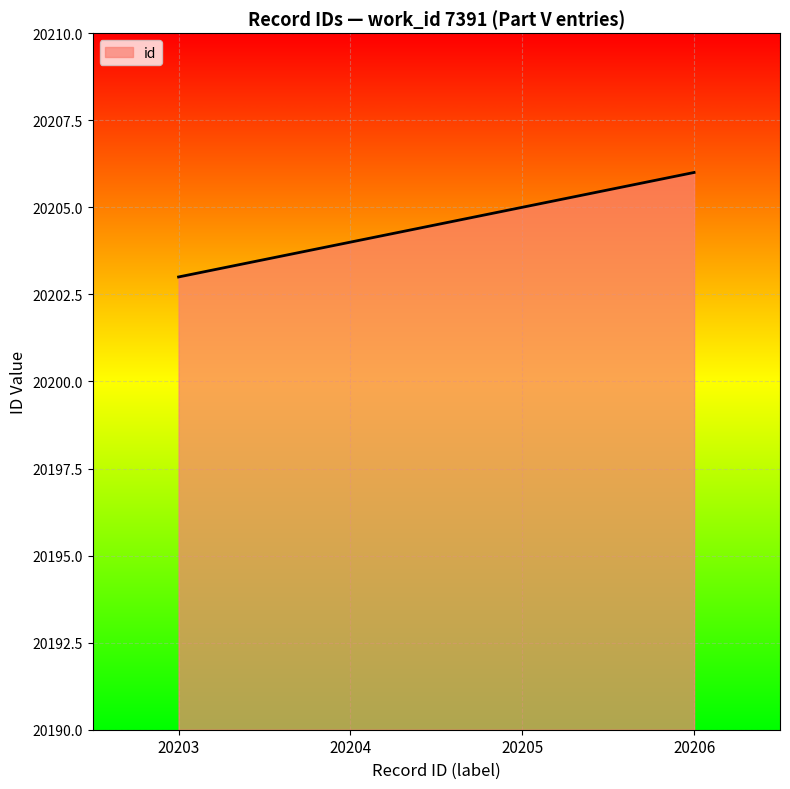

Reading left to right, extract all data points from this chart.

20203	20204	20205	20206